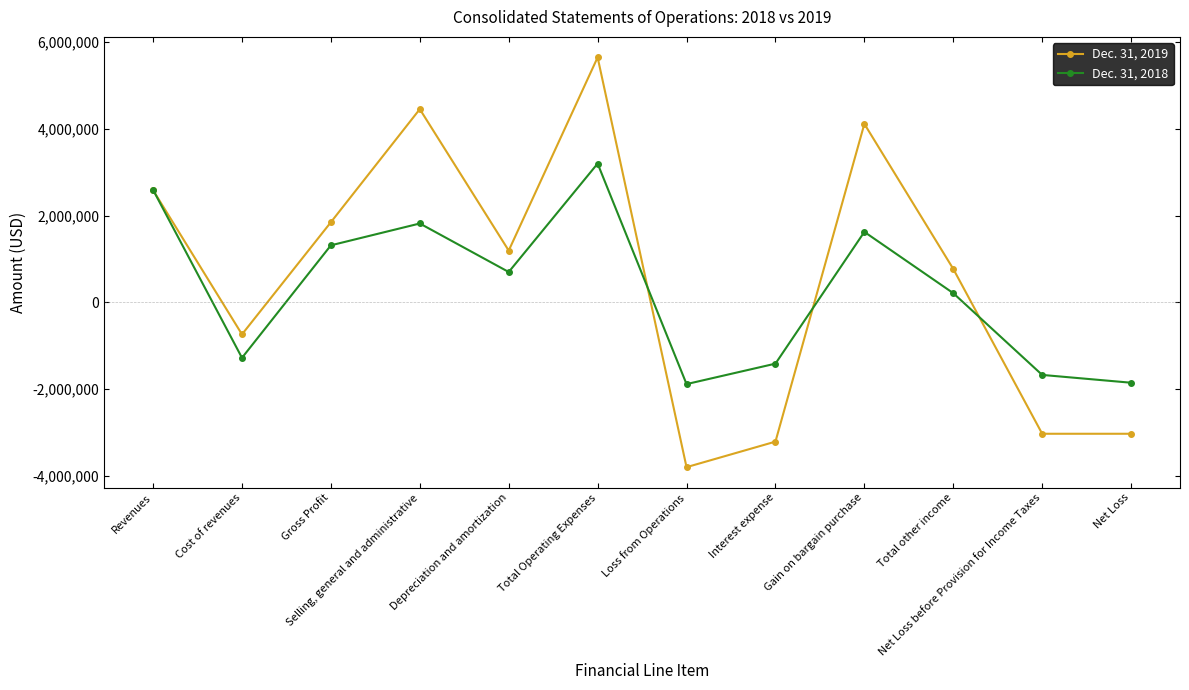

What is the sum of all Dec. 31, 2019 values?

6803561